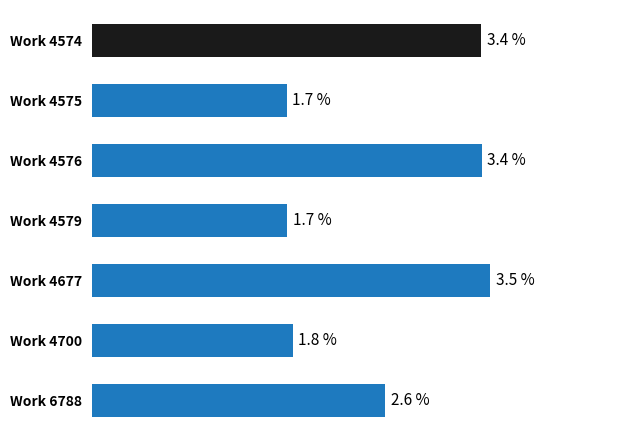

At which category does the chart reach its peak across all series?

Work 4677